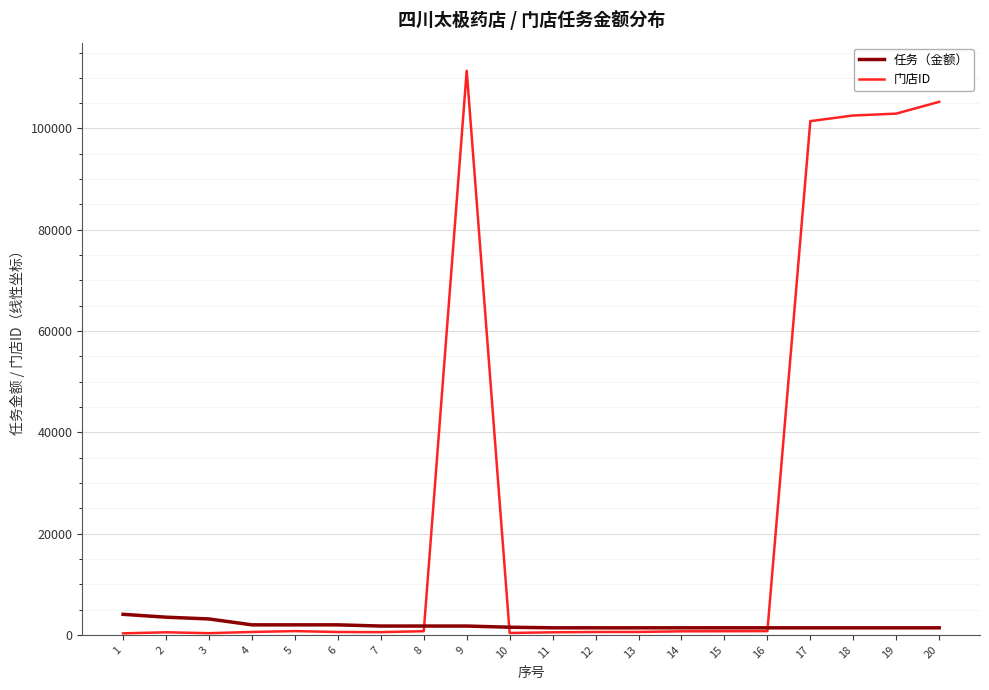

Where does the 任务（金额） series first go above 1516?

1